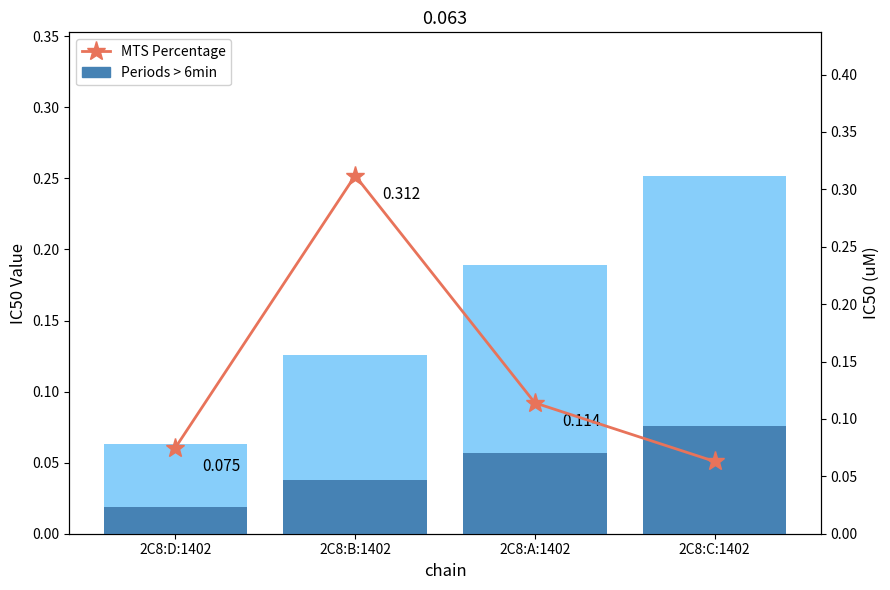

What are all the series names shown in the legend?

Periods > 6min, MTS Percentage